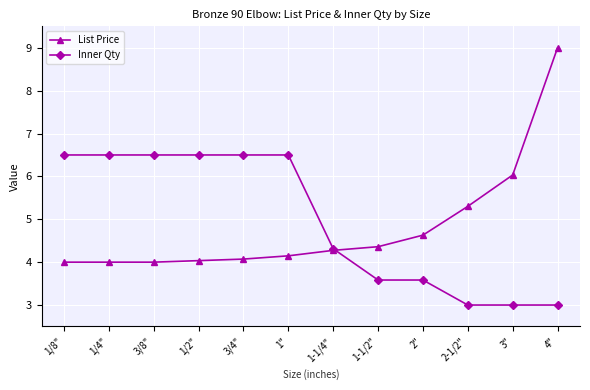

What position from the left is 1-1/4"?

7